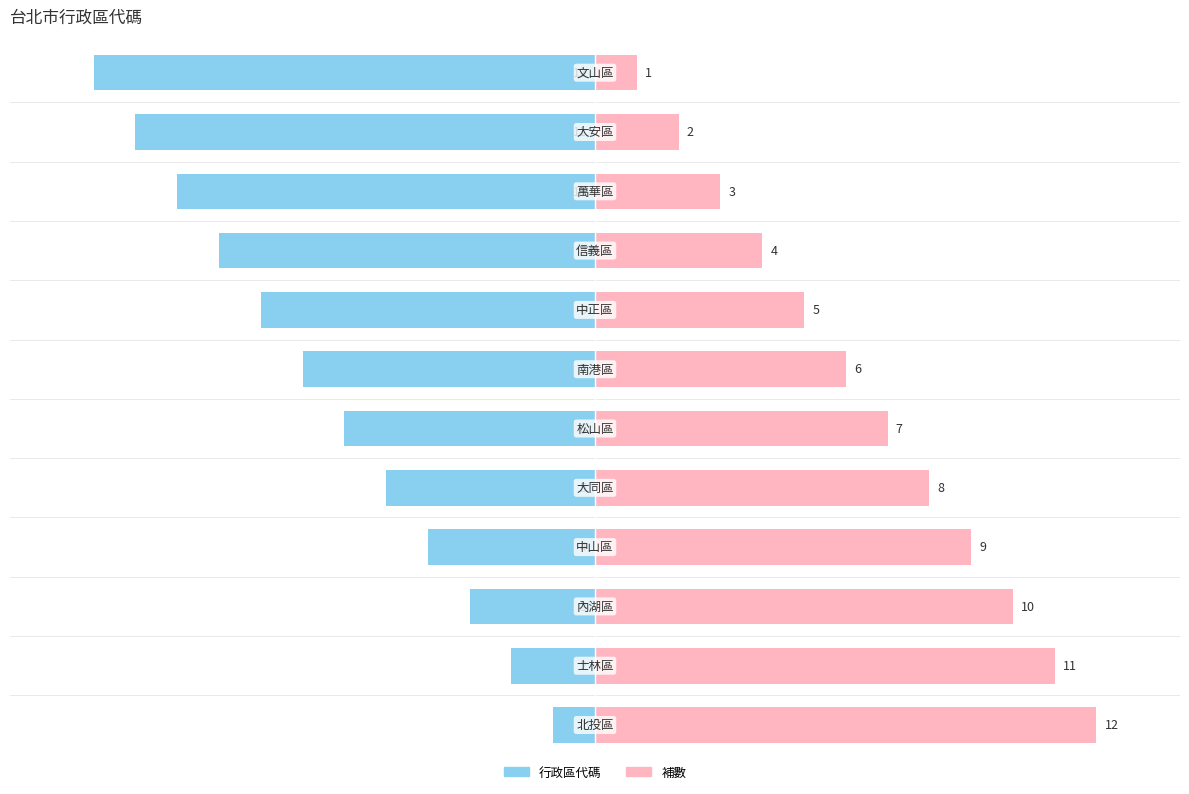

Which series has the largest range (max minus min)?

行政區代碼